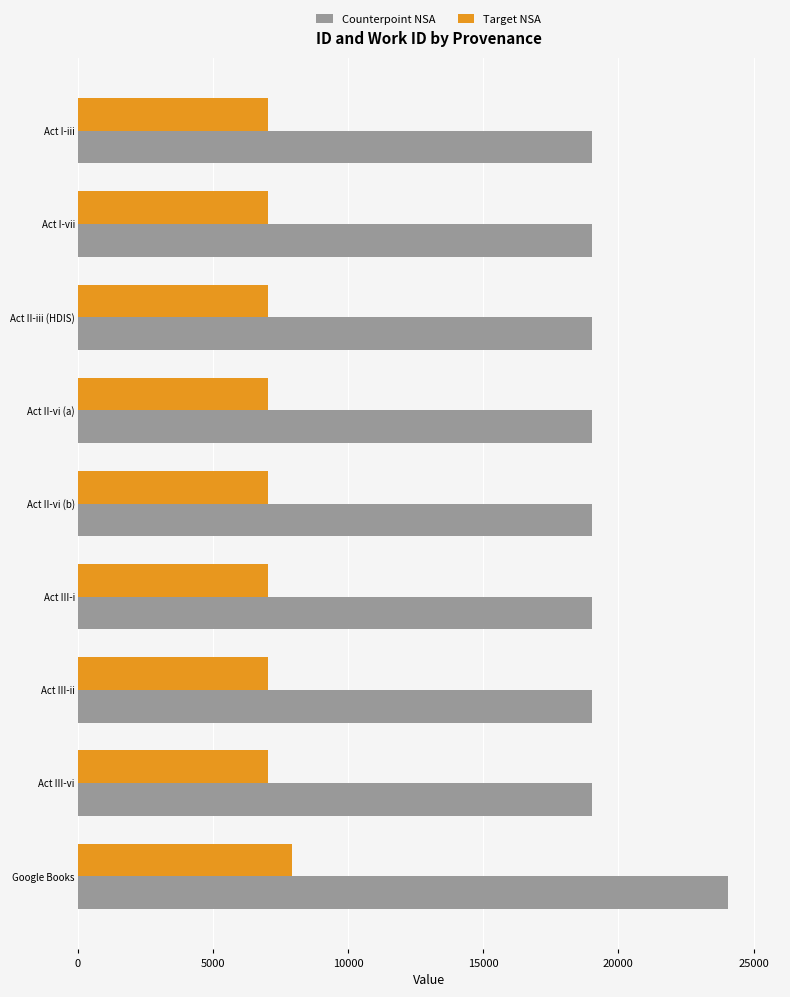

What are all the series names shown in the legend?

Counterpoint NSA, Target NSA